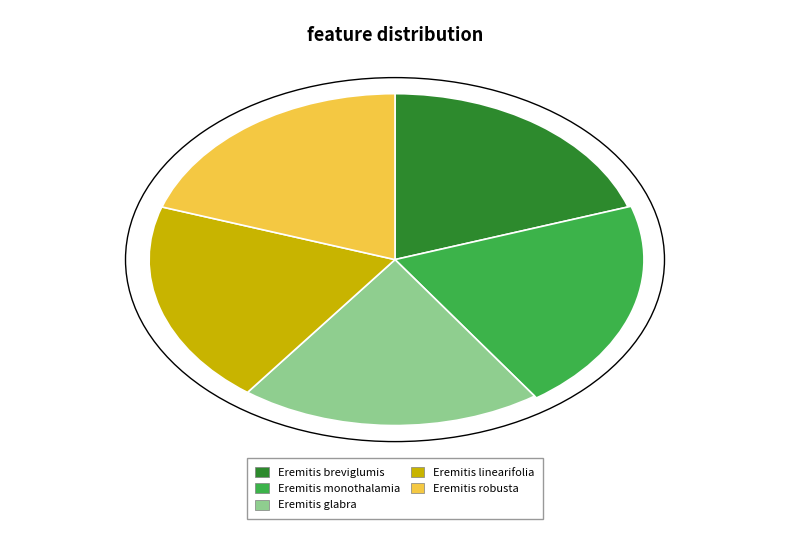

Rank the categories by value from highest to lowest.

Eremitis monothalamia, Eremitis linearifolia, Eremitis robusta, Eremitis breviglumis, Eremitis glabra